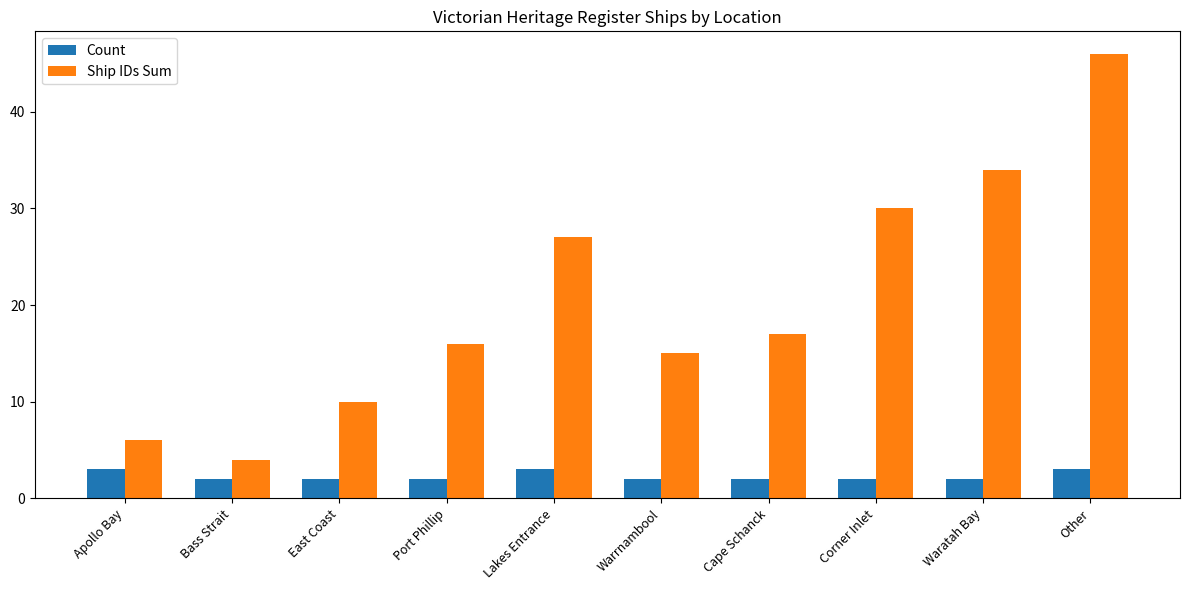

What value does the Count series have at Waratah Bay?

2